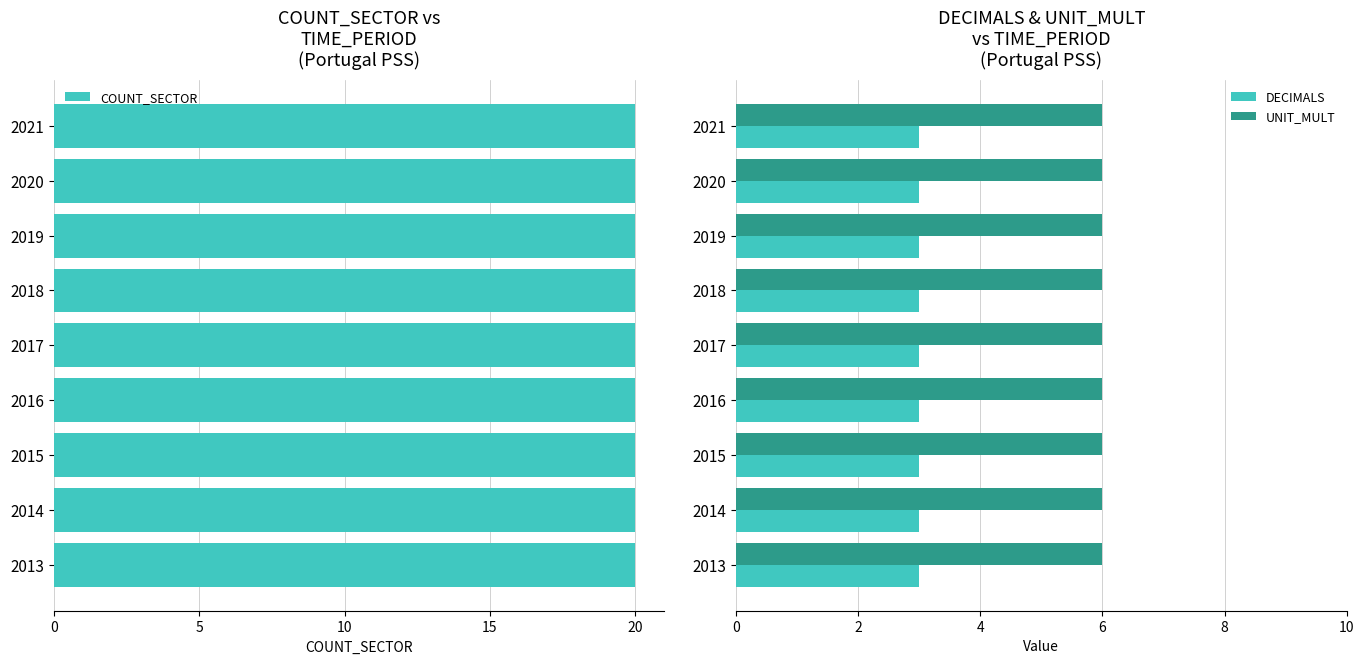

What is the sum of all DECIMALS values?

27